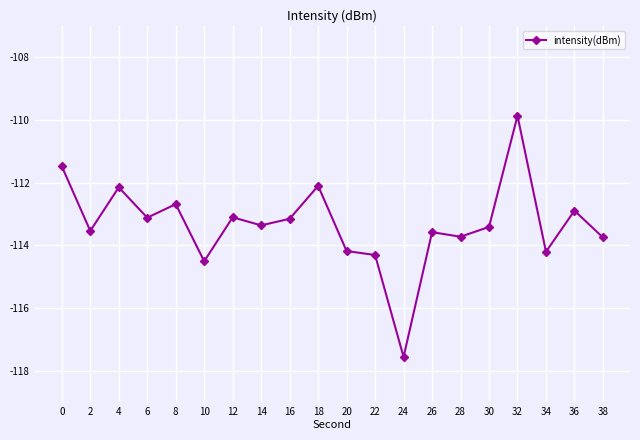

What value does the data have at 26?

-113.6